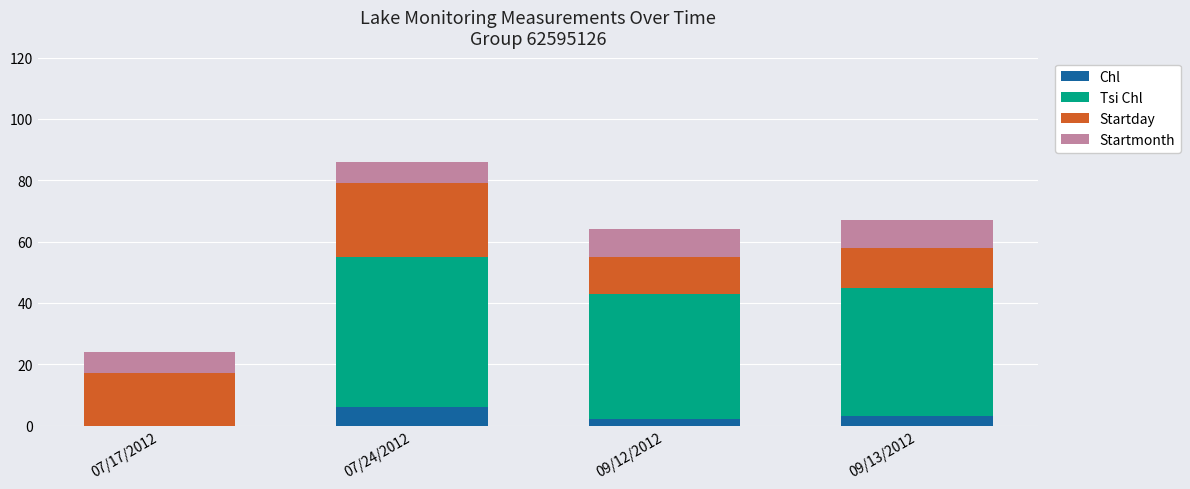

Are the bars grouped side by side (vs. stacked)?

No